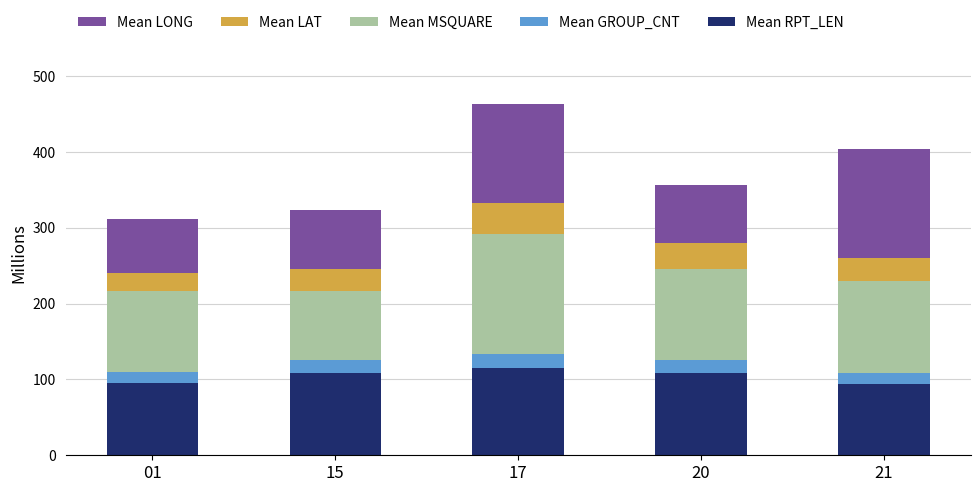

At which category is the sum across all series the highest?

17